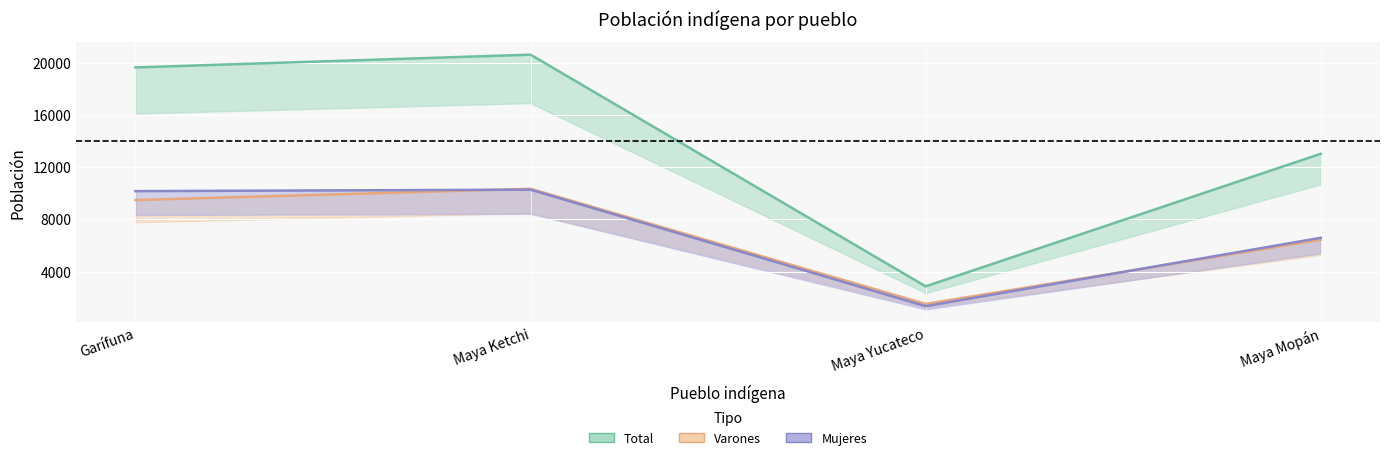

Reading left to right, extract all data points from this chart.

Total: 19639	20616	2869	13022
Varones: 9477	10342	1520	6436
Mujeres: 10162	10274	1349	6586